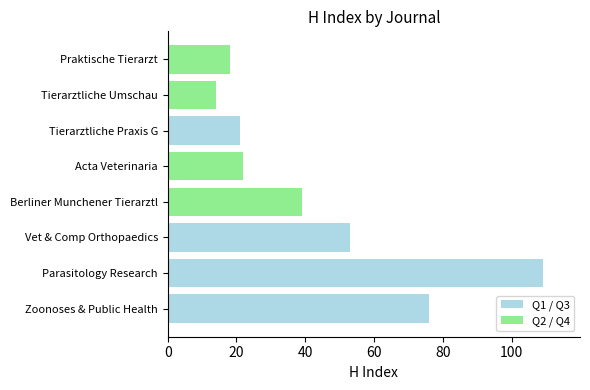

Which category has the lowest value across all series?

Tierarztliche Umschau